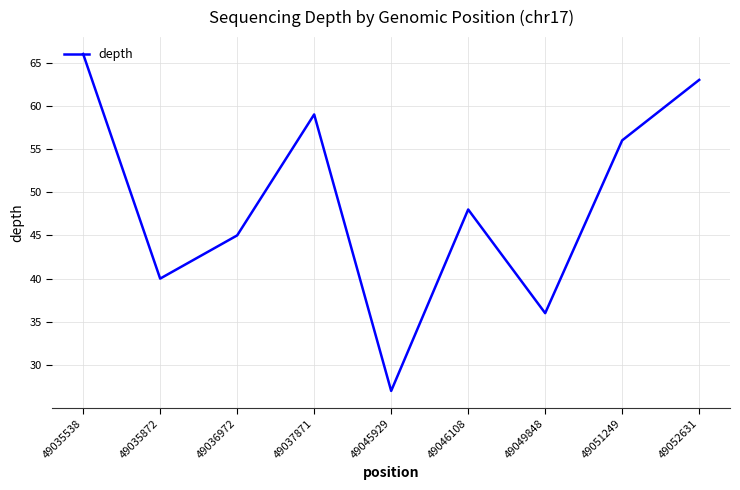

Approximately how many times larger is the value at 49035872 compared to 49035538?

0.6